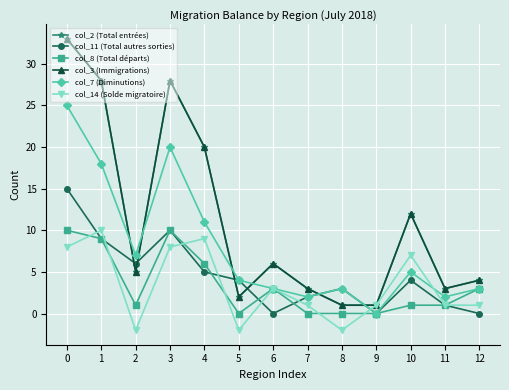

What is the sum of all col_3 (Immigrations) values?

146